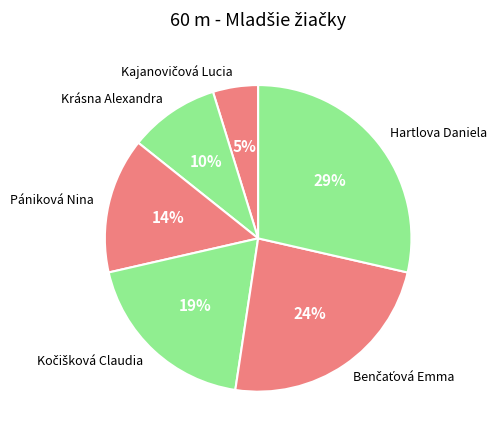

To the nearest percent, what is the average slice percentage?

17%